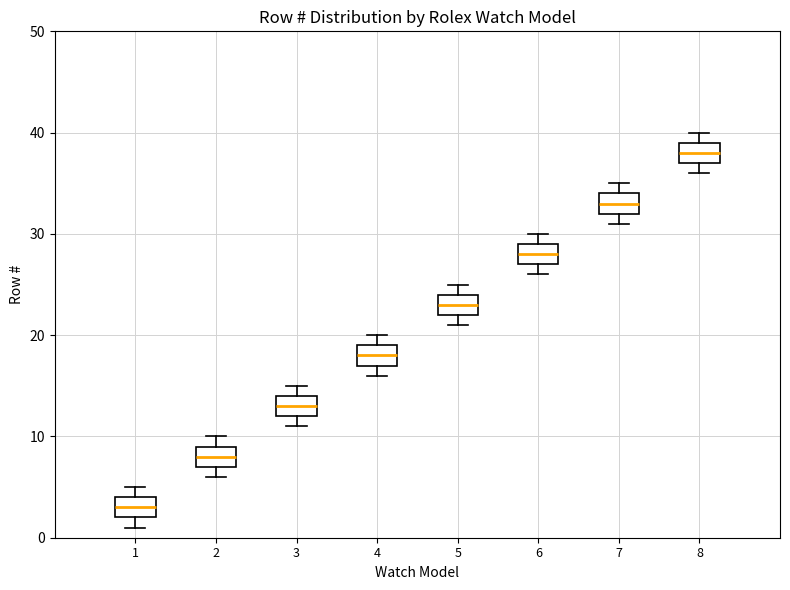

Reading left to right, read every box against the y-axis: the position of its median line, the range the box covers, and the ends of its whiskers. The values are not printed on the chart, so give them approximately, as read against the axis.

1: median 3, box 2 to 4, whiskers 1 to 5
2: median 8, box 7 to 9, whiskers 6 to 10
3: median 13, box 12 to 14, whiskers 11 to 15
4: median 18, box 17 to 19, whiskers 16 to 20
5: median 23, box 22 to 24, whiskers 21 to 25
6: median 28, box 27 to 29, whiskers 26 to 30
7: median 33, box 32 to 34, whiskers 31 to 35
8: median 38, box 37 to 39, whiskers 36 to 40